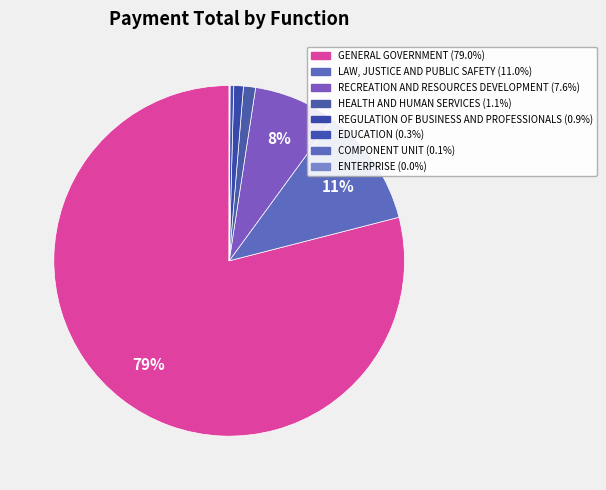

Which has a higher value, LAW, JUSTICE AND PUBLIC SAFETY or EDUCATION?

LAW, JUSTICE AND PUBLIC SAFETY